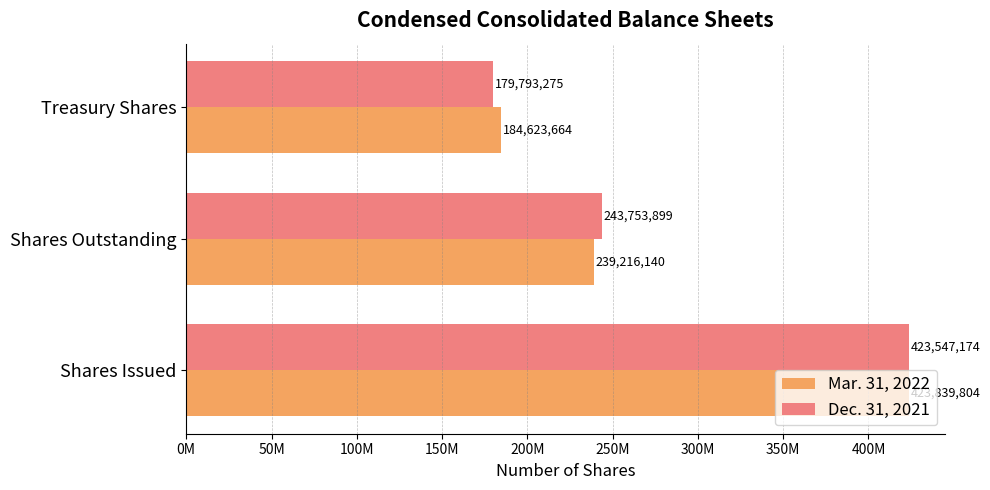

Count the Mar. 31, 2022 values in the range 184623664 to 423839804.

3